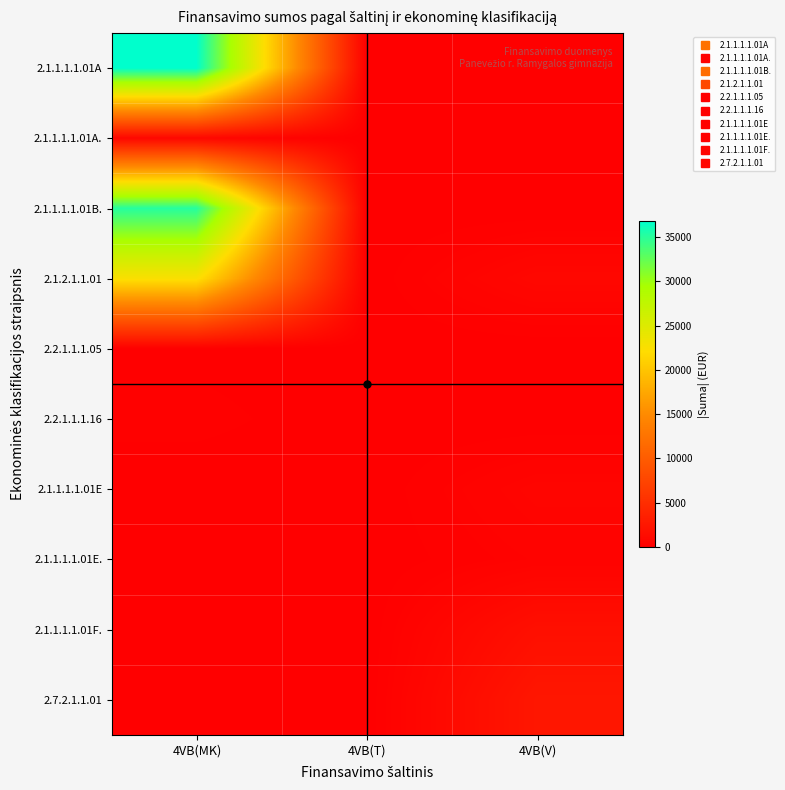

What is the difference between the highest and lowest values at 4VB(V)?

2492.4